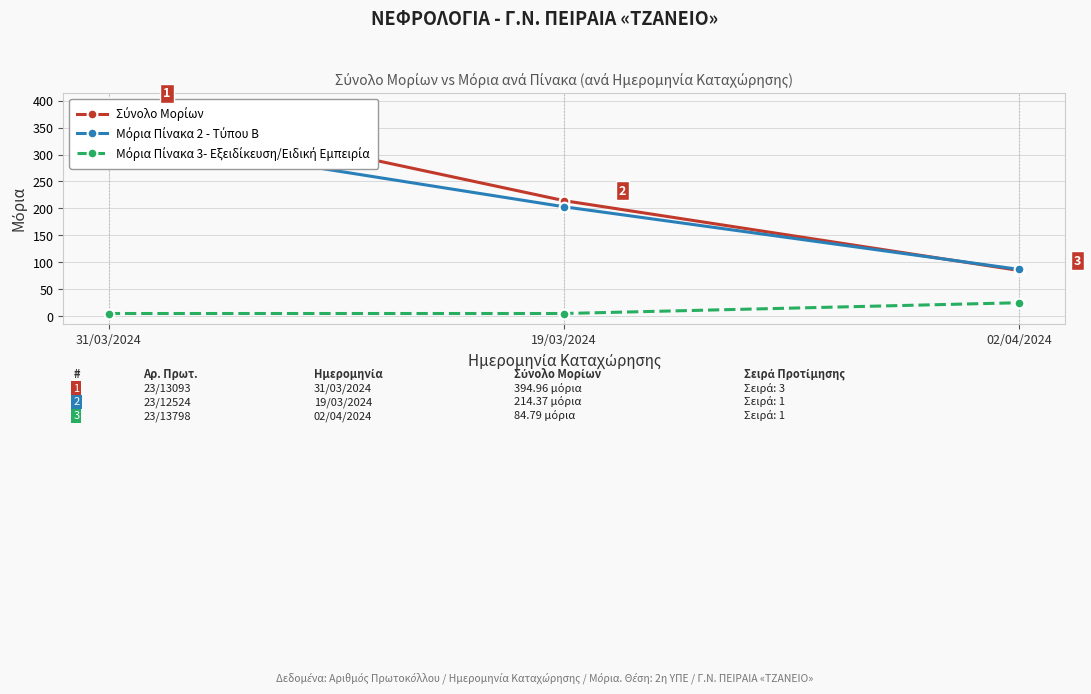

Which series has the largest total across all categories?

Σύνολο Μορίων